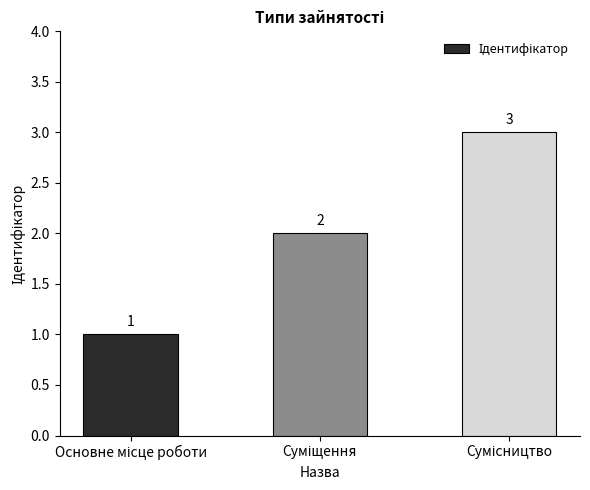

What is the average value?

2